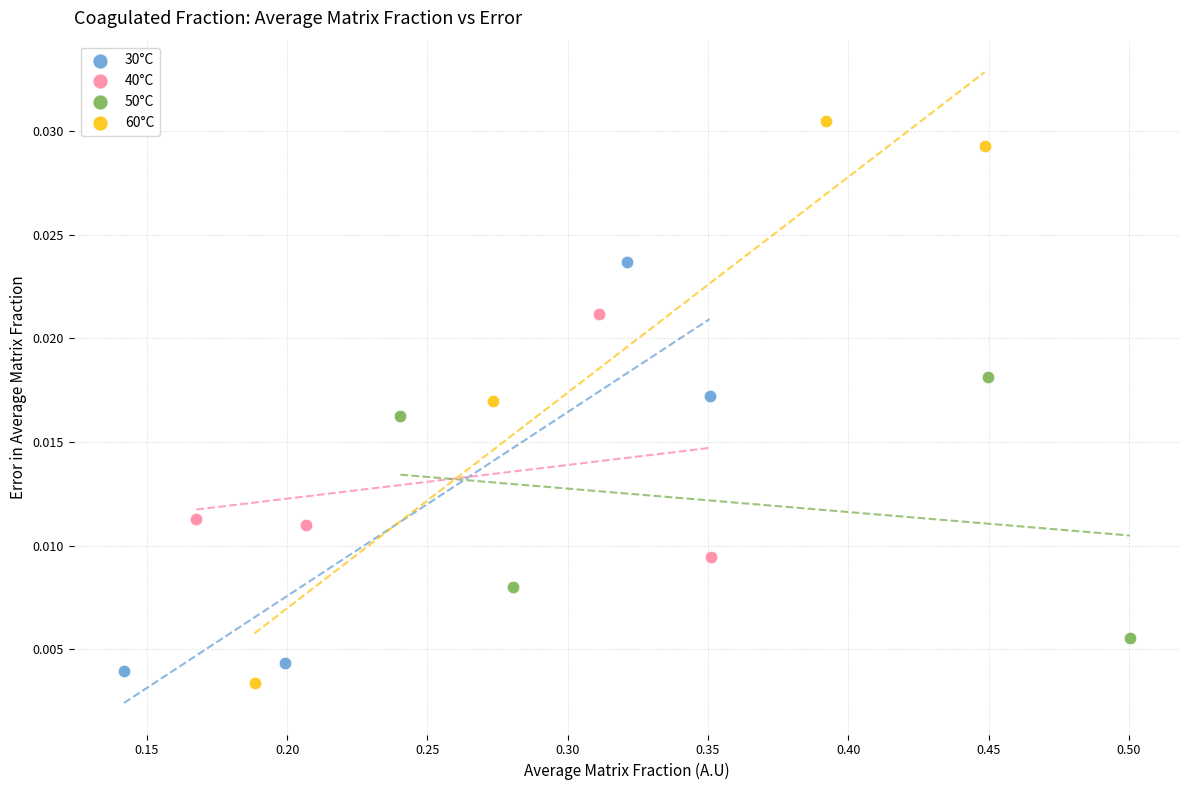

Which series contains the highest Y value?

60°C